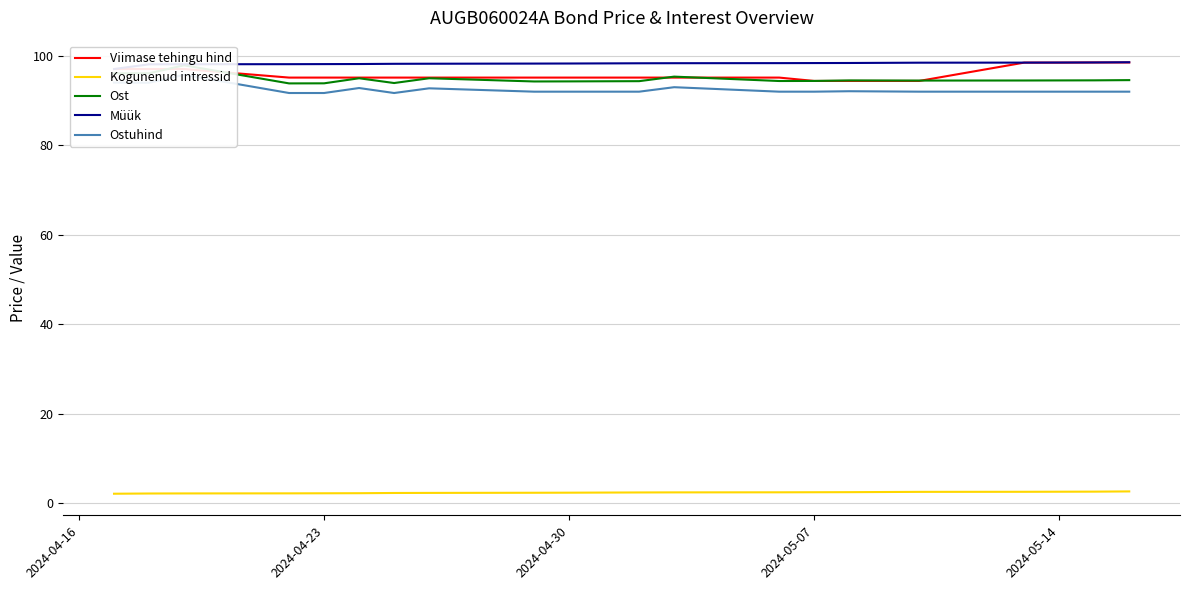

True or false: Kogunenud intressid and Viimase tehingu hind intersect in this chart.

False